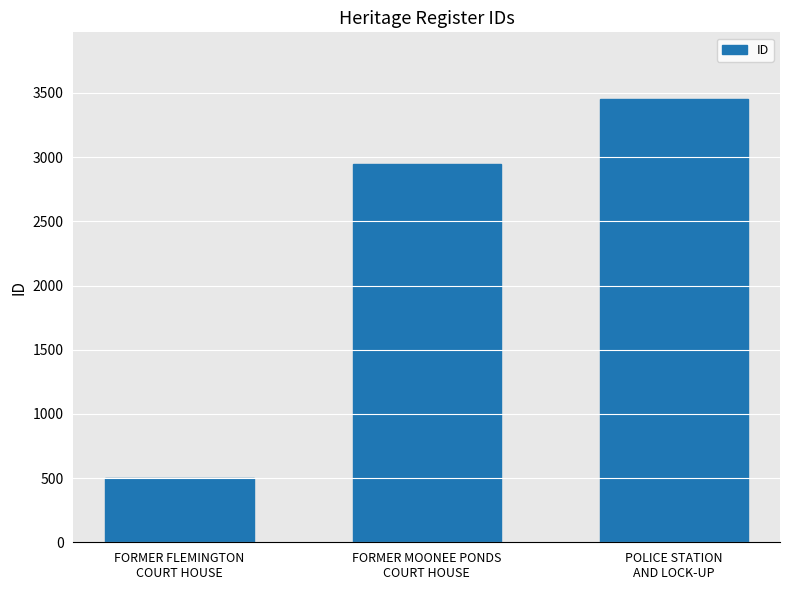

At which category does the chart reach its minimum across all series?

FORMER FLEMINGTON
COURT HOUSE